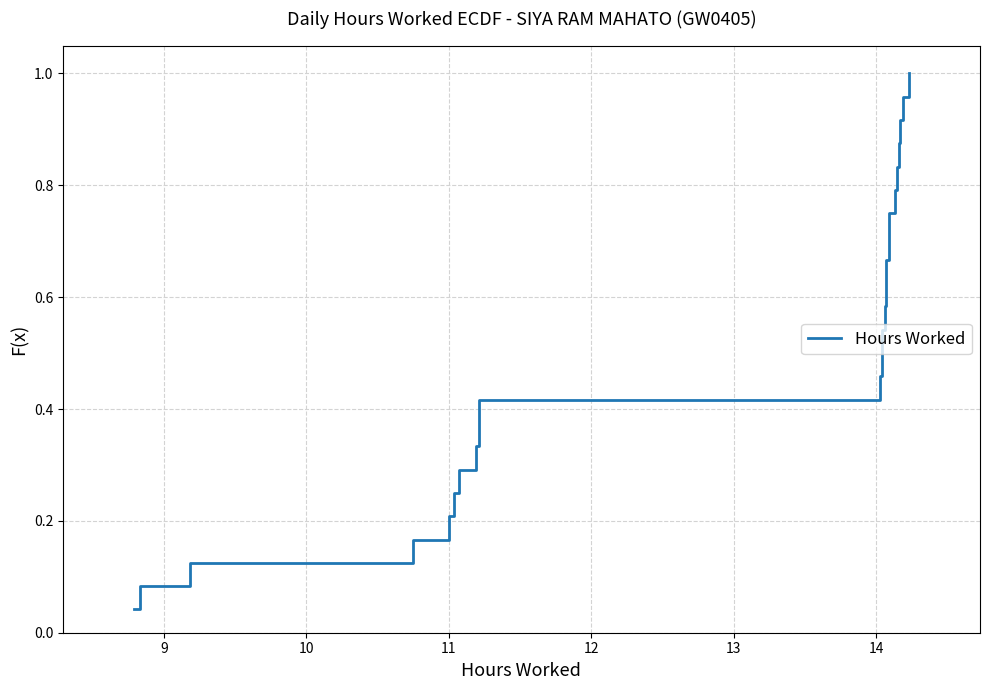

Count the number of data series in this chart.

1